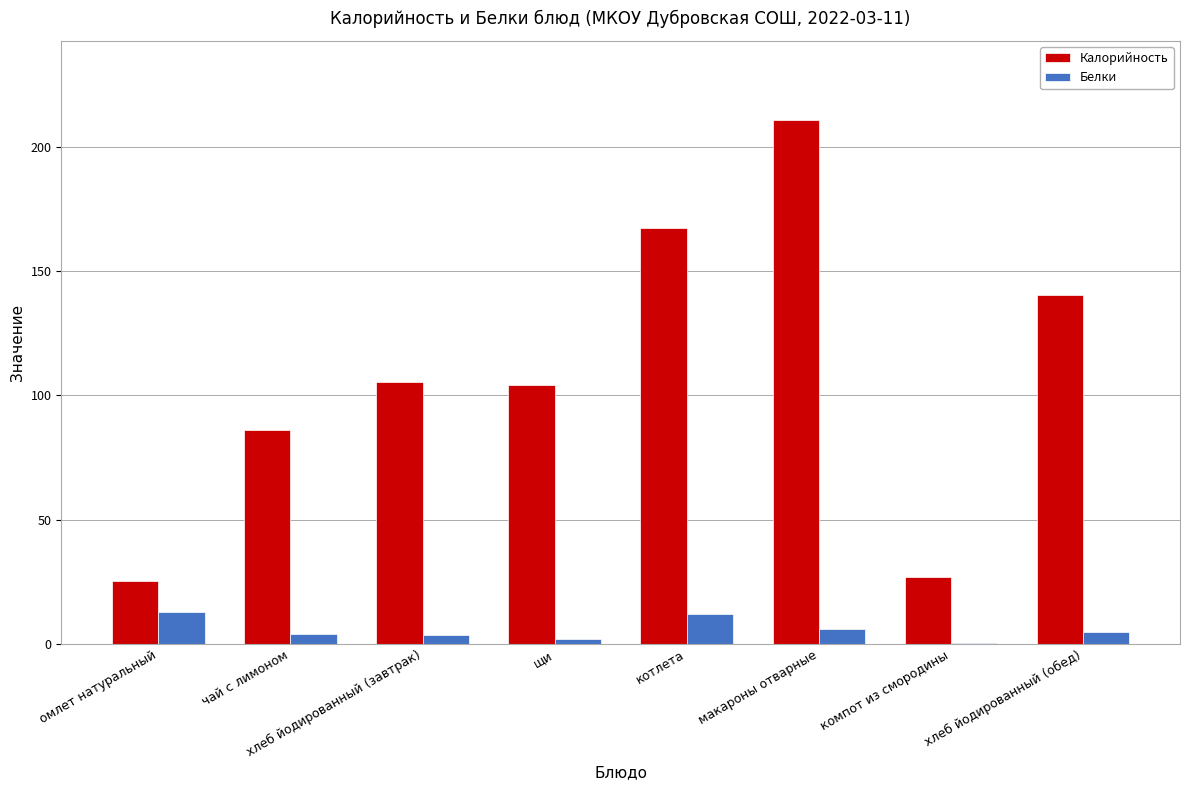

What is the greatest value displayed?

211.0